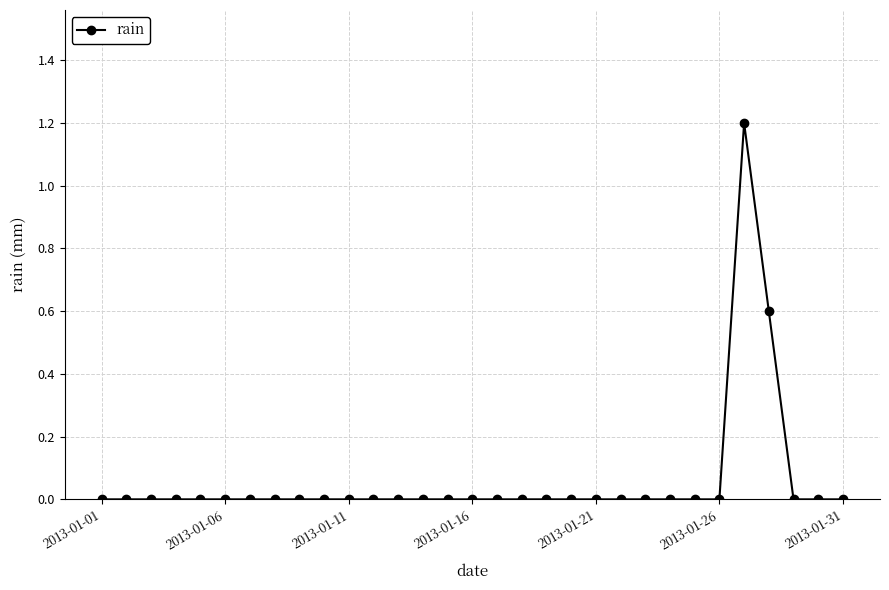

What is the difference between the maximum and minimum values?

1.2